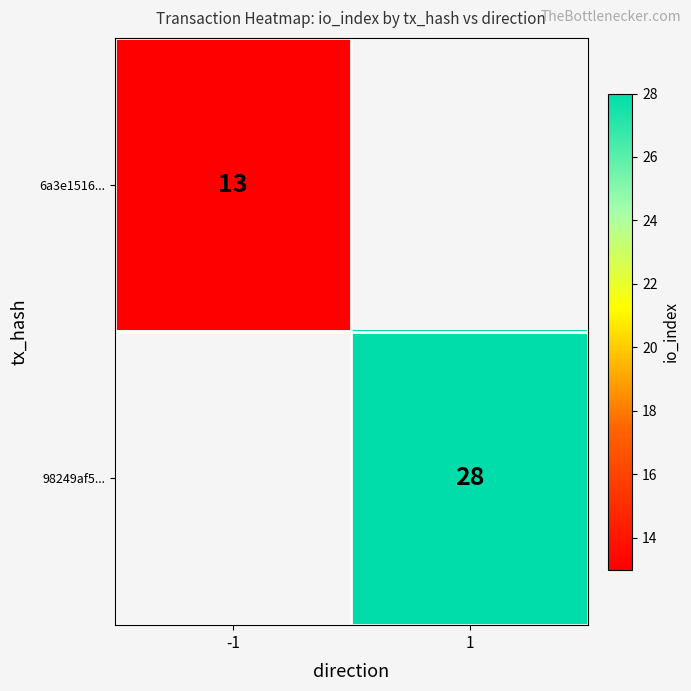

The 6a3e1516... series shows 6 at -1. True or false?

False